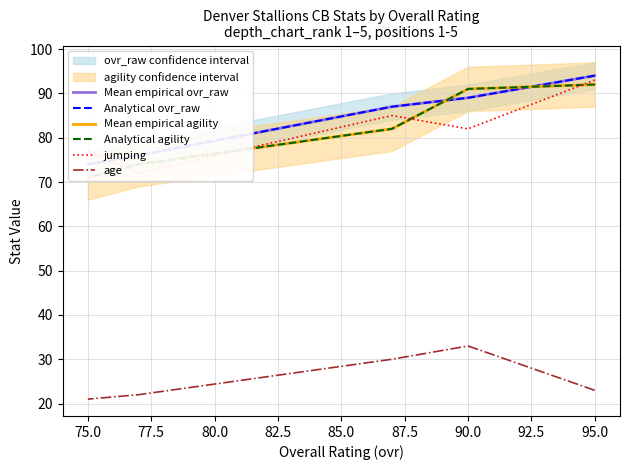

How many lines are shown in the chart?

6